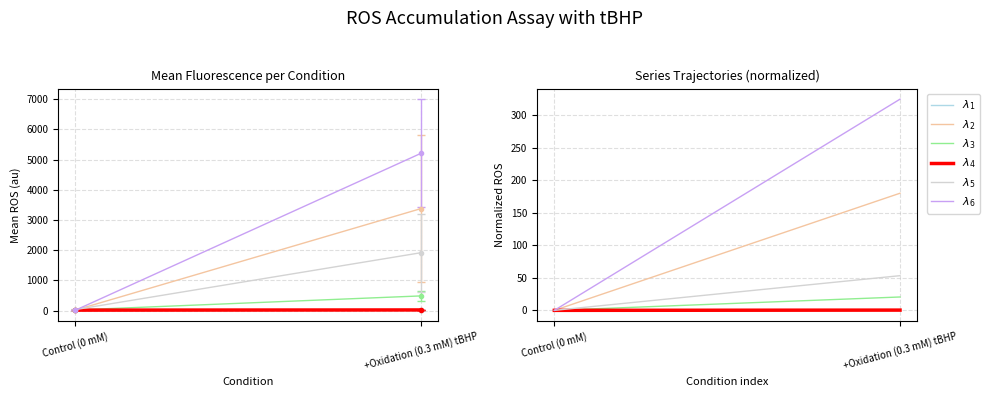

What is the label of the 1st point from the right?

+Oxidation (0.3 mM) tBHP